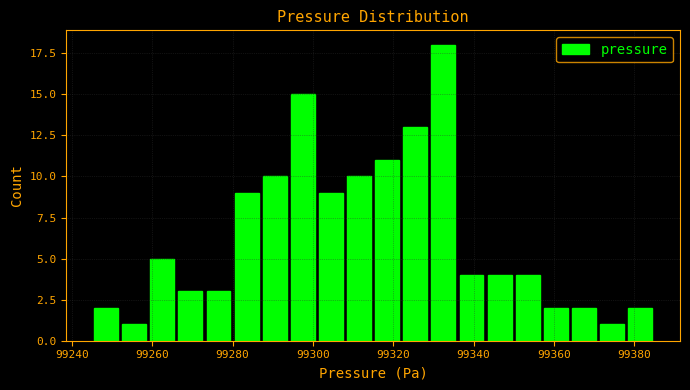

Around what value on the x-axis is the tallest bar? Give the approximate position of its centre, as read against the axis.

99332